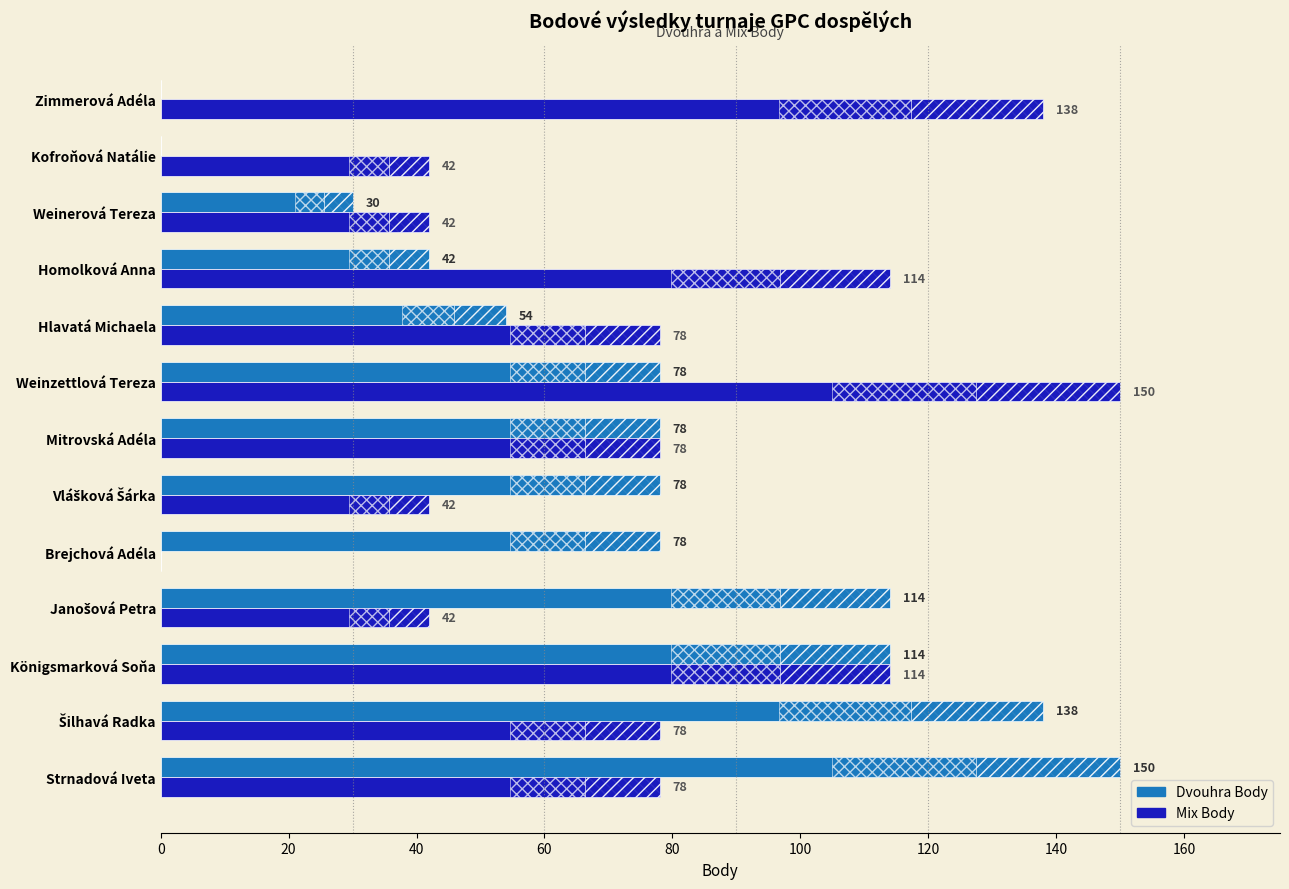

Reading left to right, transcribe all the data shown in this chart.

Dvouhra Body: 150	138	114	114	78	78	78	78	54	42	30	0	0
Mix Body: 78	78	114	42	0	42	78	150	78	114	42	42	138